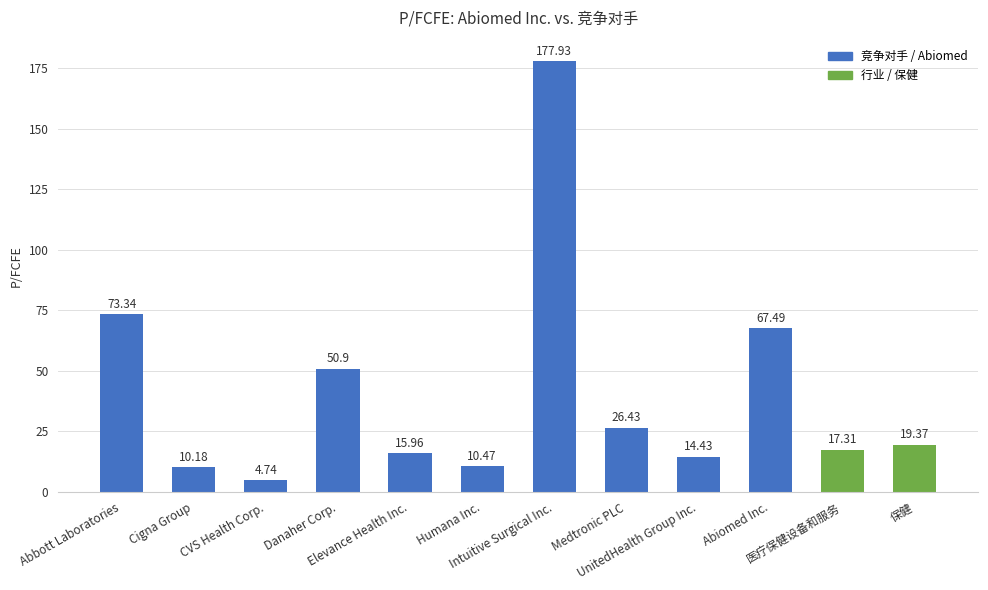

What is the average value?

40.7